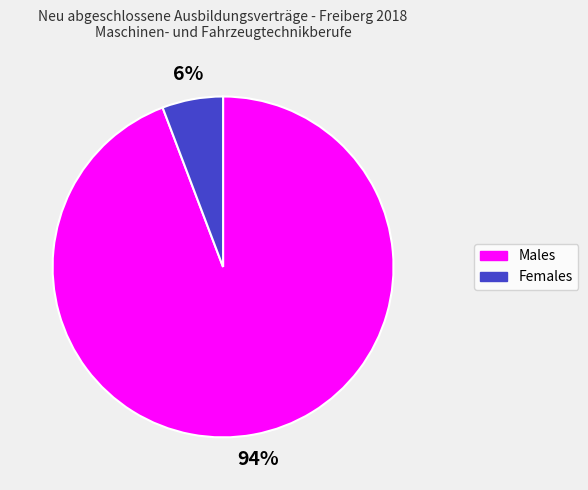

To the nearest percent, what is the difference between the largest and smallest slice percentages?

88%